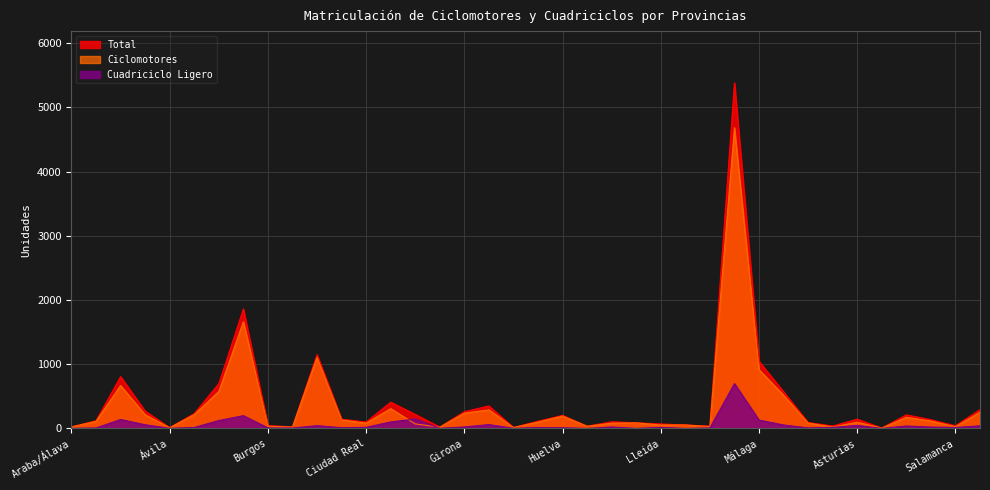

How many lines are shown in the chart?

3